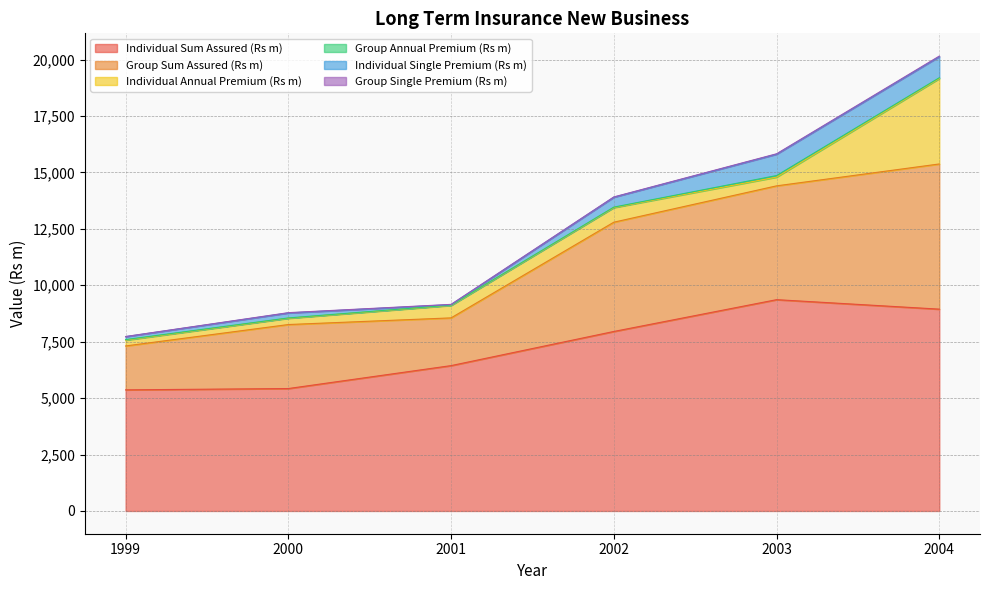

The value of Individual Single Premium (Rs m) at 2001 is 20. True or false?

True